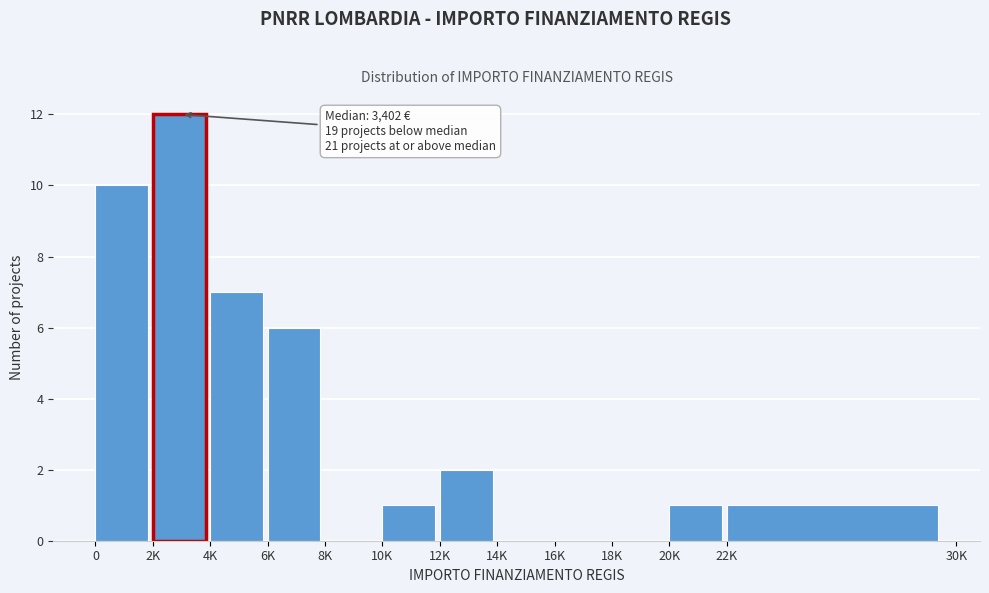

Reading right to left, list all the values displayed in this chart.

22K=1	20K=1	18K=0	16K=0	14K=0	12K=2	10K=1	8K=0	6K=6	4K=7	2K=12	0=10